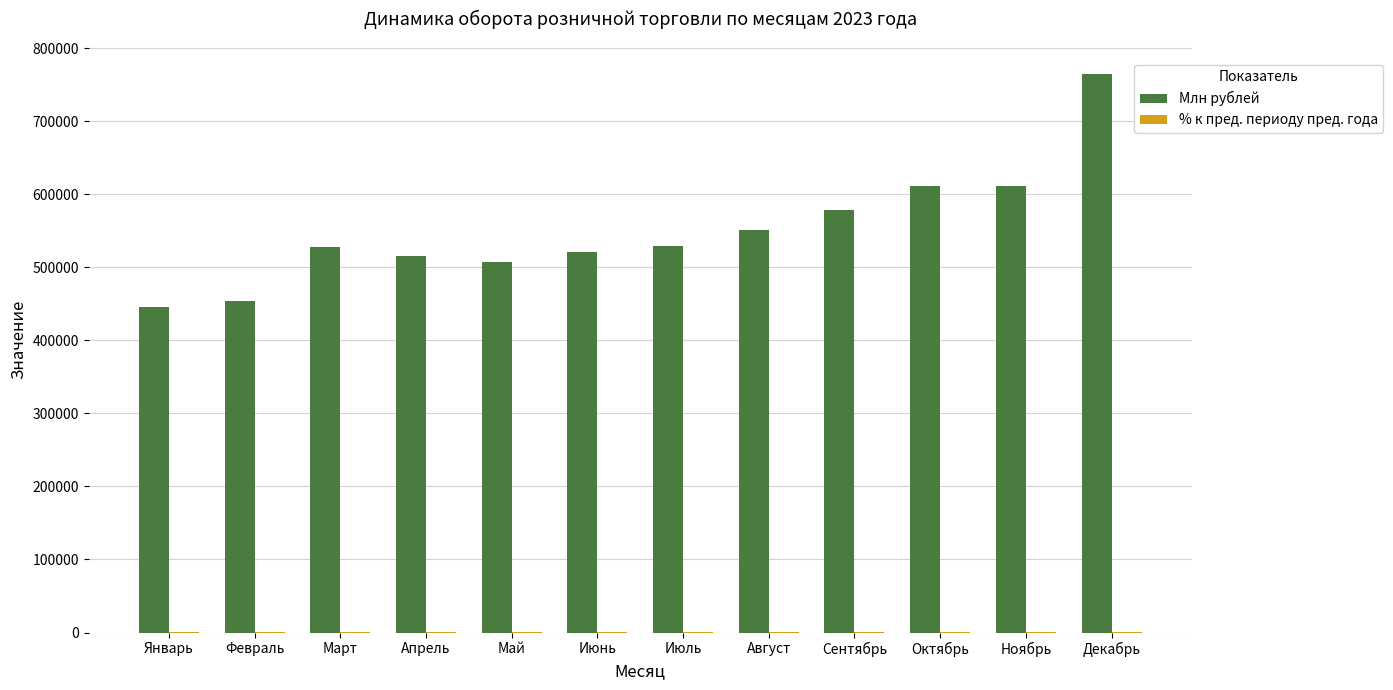

What is the spread (max minus min) of values at Май?

507529.0